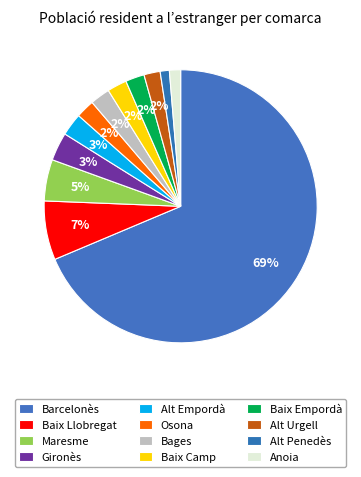

Does Gironès represent more than half of the total?

No